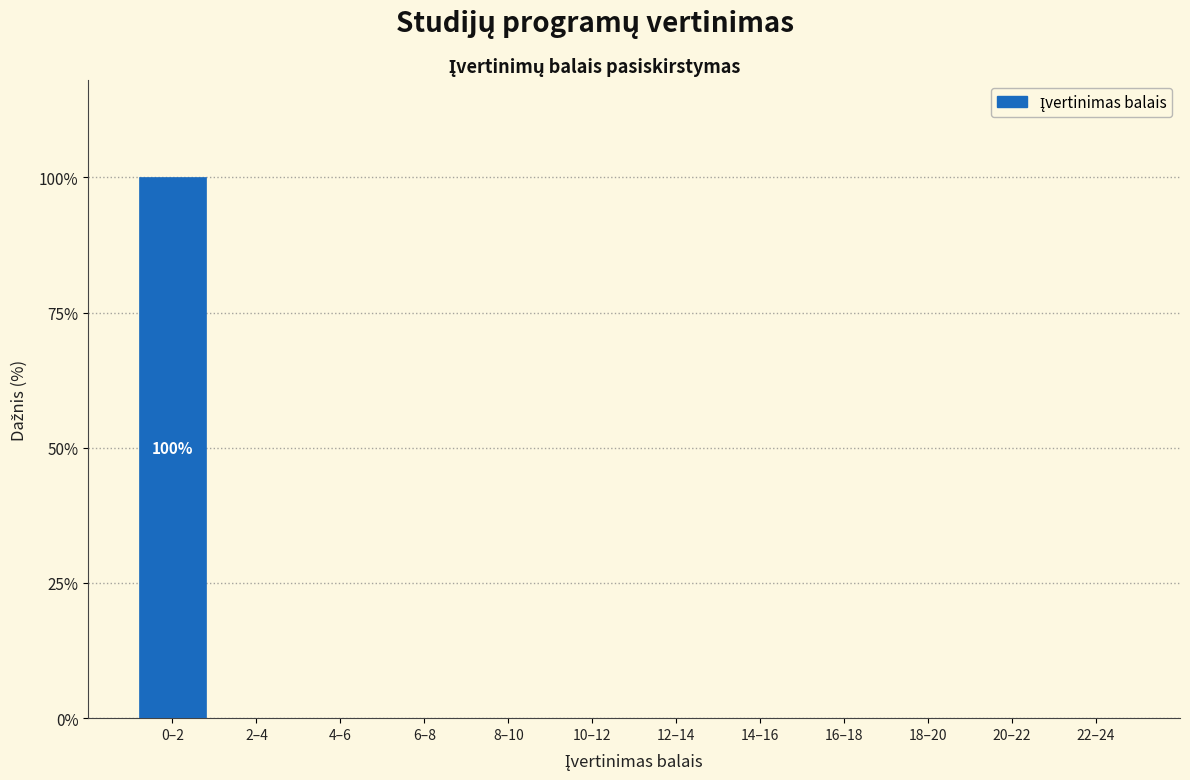

Reading left to right, extract all data points from this chart.

0–2=100	2–4=0	4–6=0	6–8=0	8–10=0	10–12=0	12–14=0	14–16=0	16–18=0	18–20=0	20–22=0	22–24=0